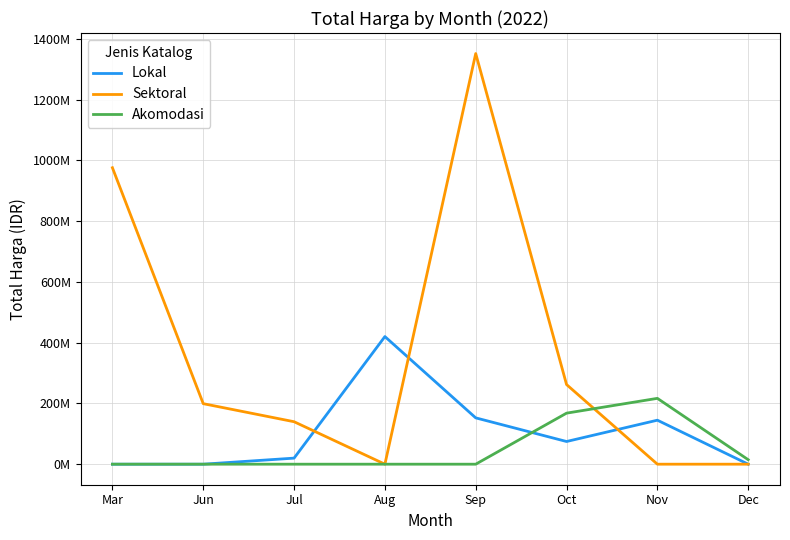

Which series has the largest total across all categories?

Sektoral